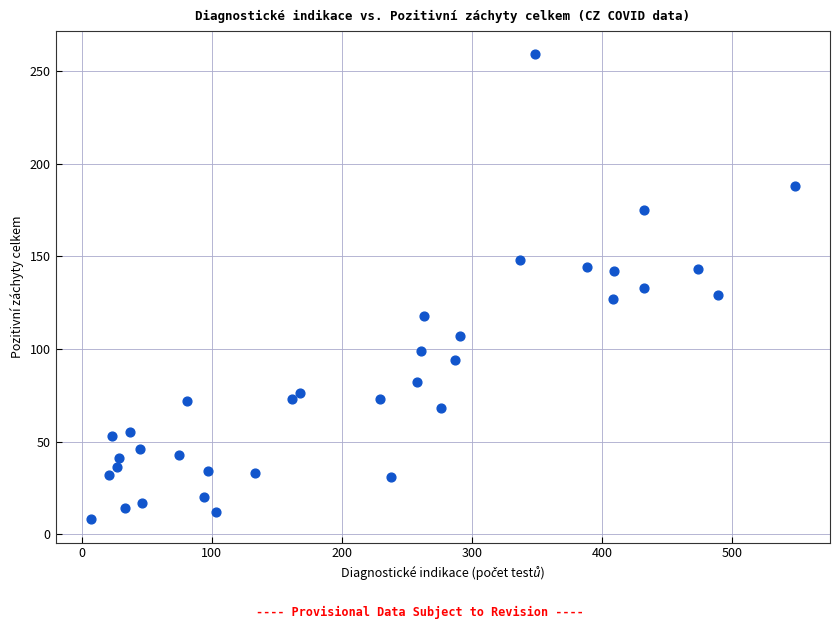

What is the range of X values (max minus min)?

541